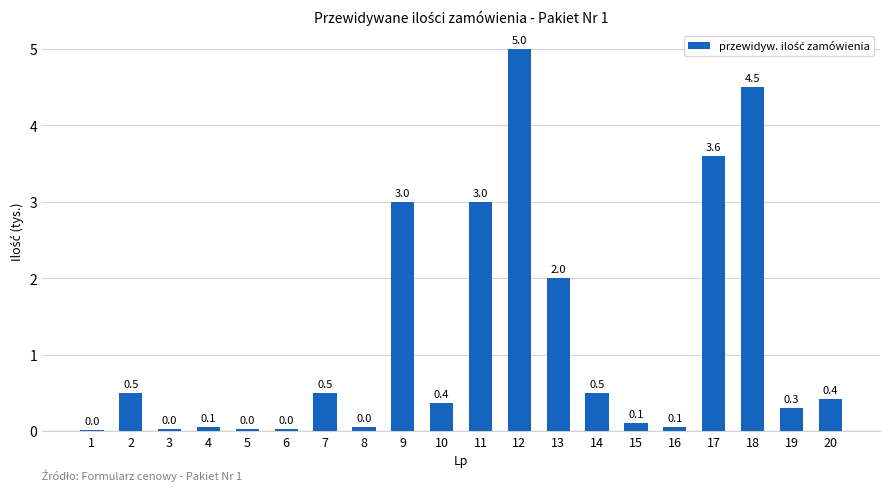

Where is the data nearest to the value 2?

13